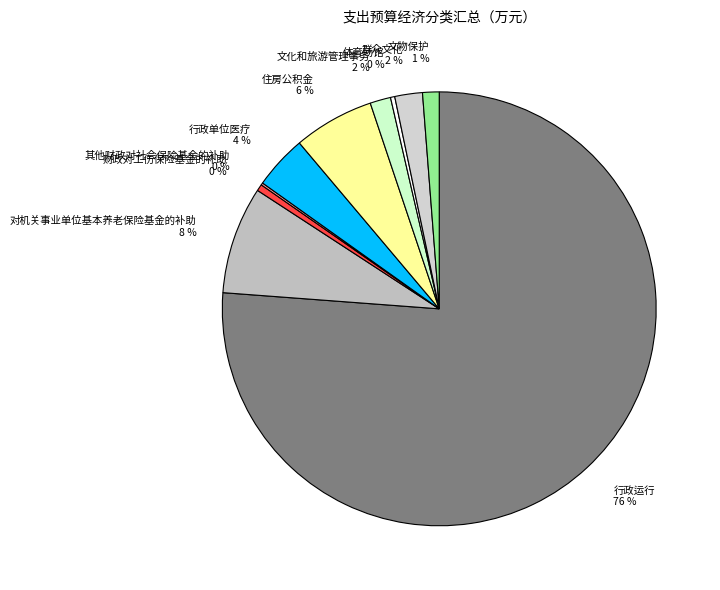

Is the sum of 体育场馆 and 群众文化 greater than half?

No